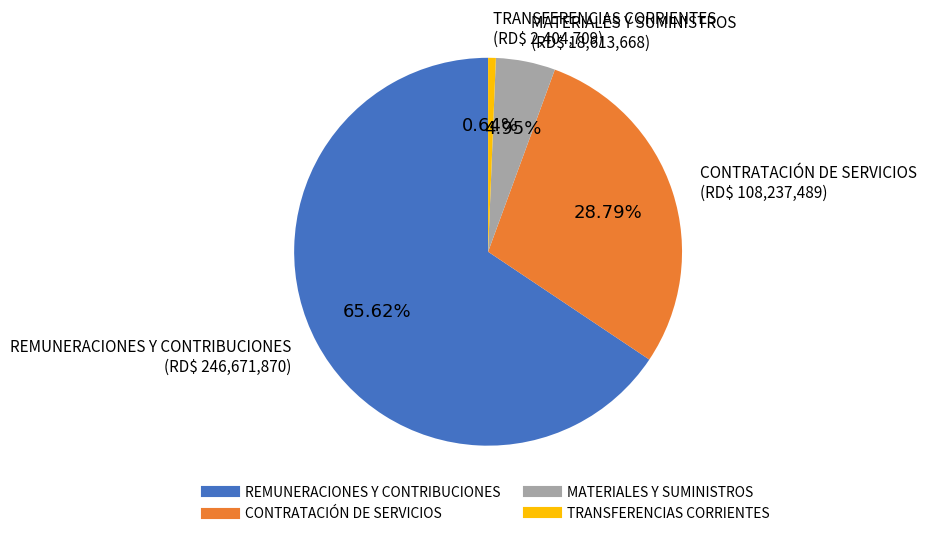

How much of the chart is everything except CONTRATACIÓN DE SERVICIOS?

71.2%